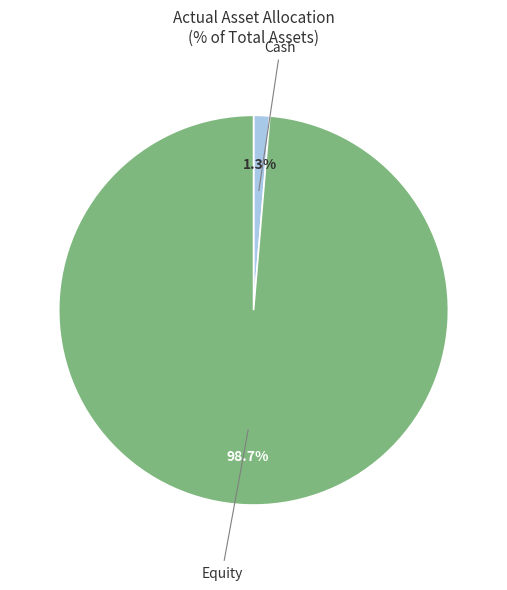

Which category has the biggest portion of the pie?

Equity